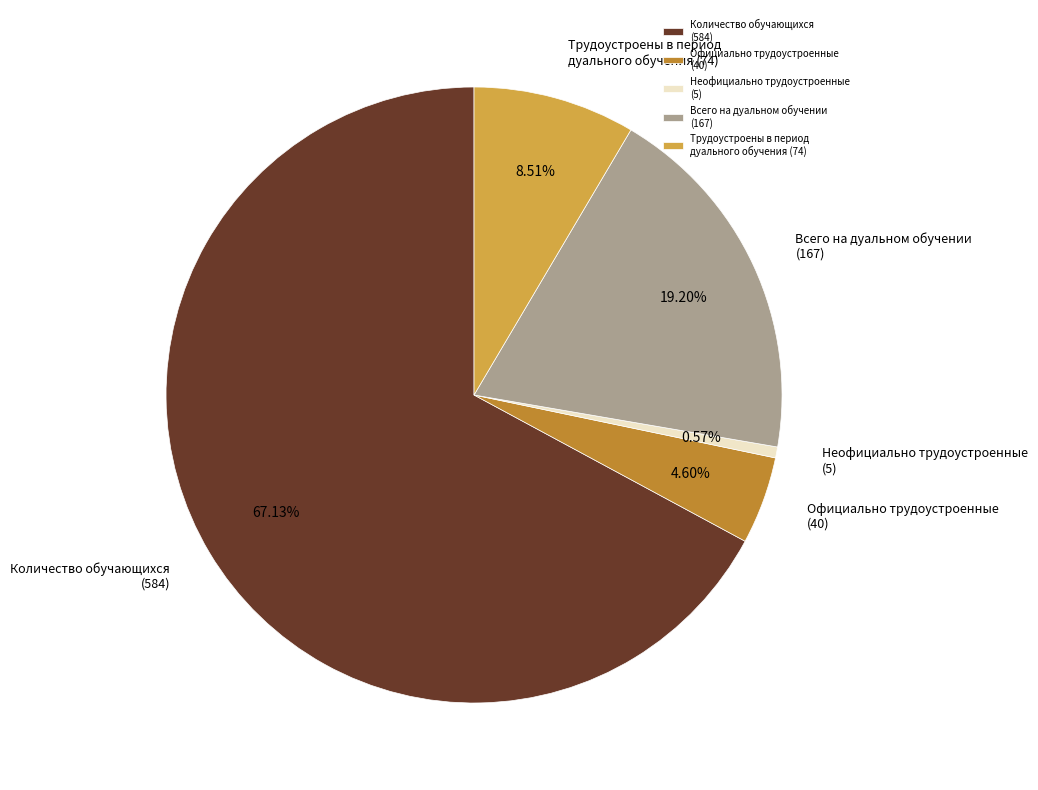

Between Всего на дуальном обучении (167) and Количество обучающихся (584), which is larger?

Количество обучающихся (584)